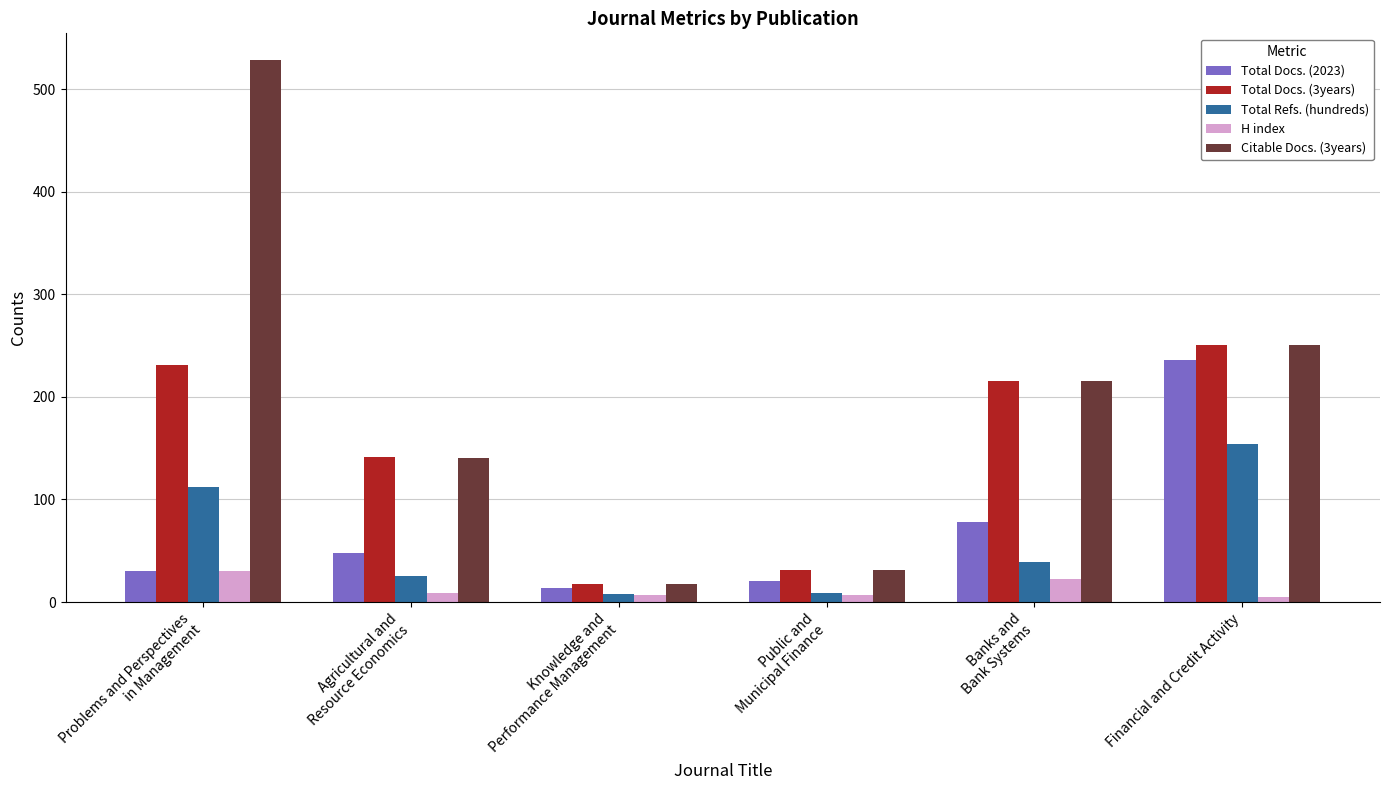

True or false: Total Docs. (2023) has a value of 20 at Public and
Municipal Finance.

True